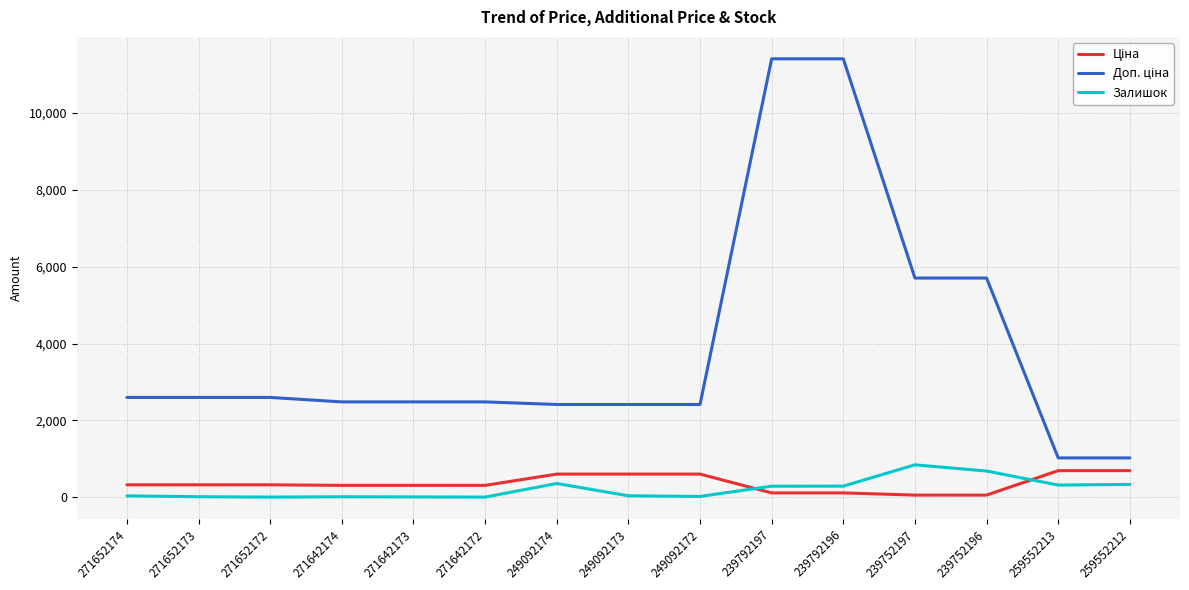

What is the maximum value shown in the chart?

11410.0